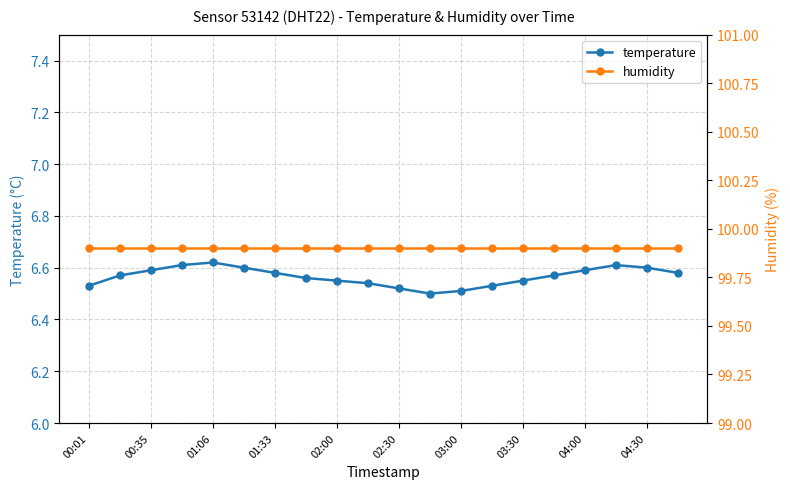

Which series changed the most between 02:30 and 10?

temperature